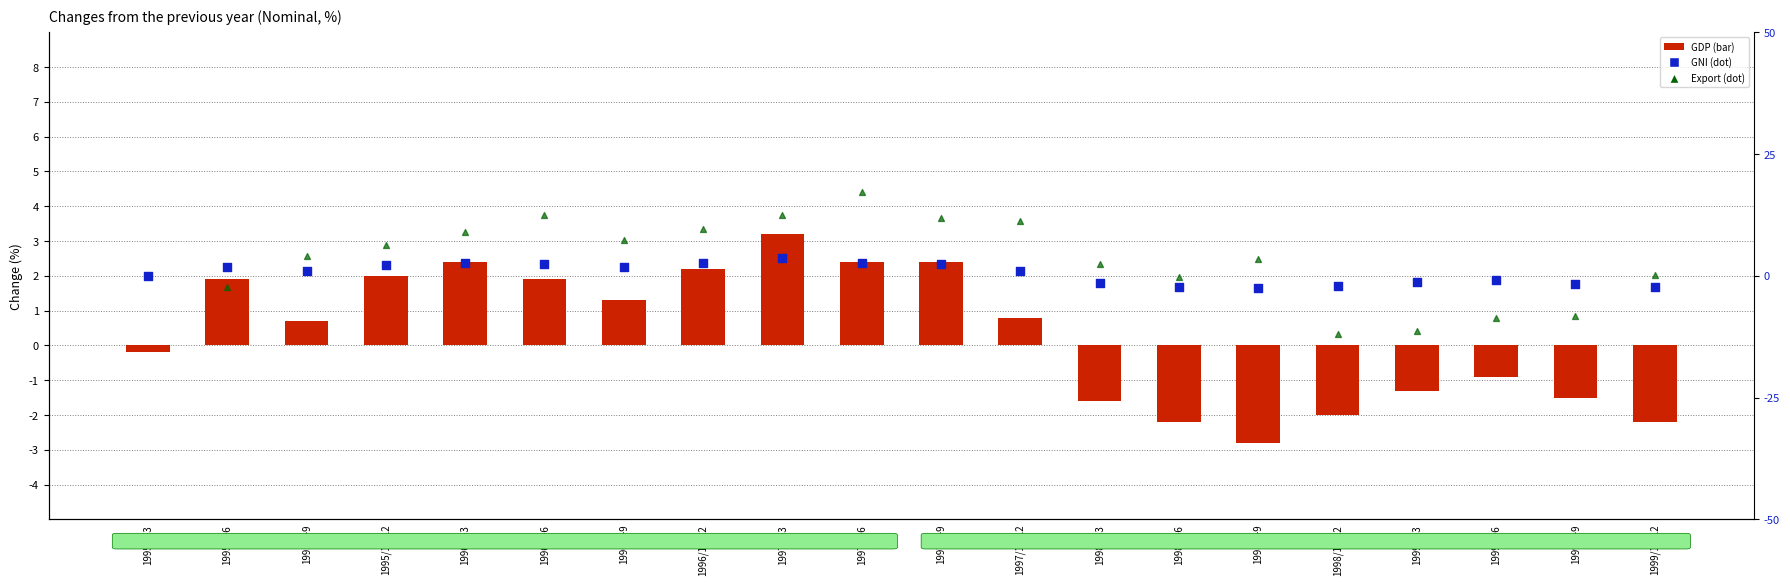

Which series reaches the maximum Y coordinate?

Export